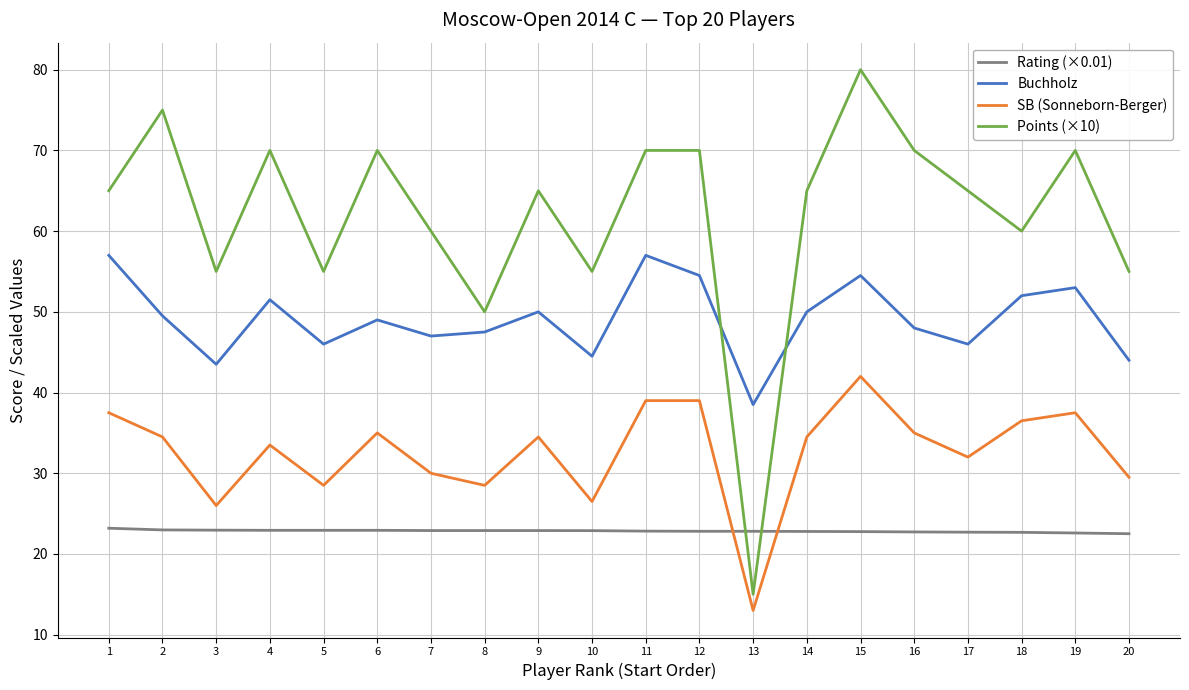

List the series in order of their overall mean, highest first.

Points (×10), Buchholz, SB (Sonneborn-Berger), Rating (×0.01)